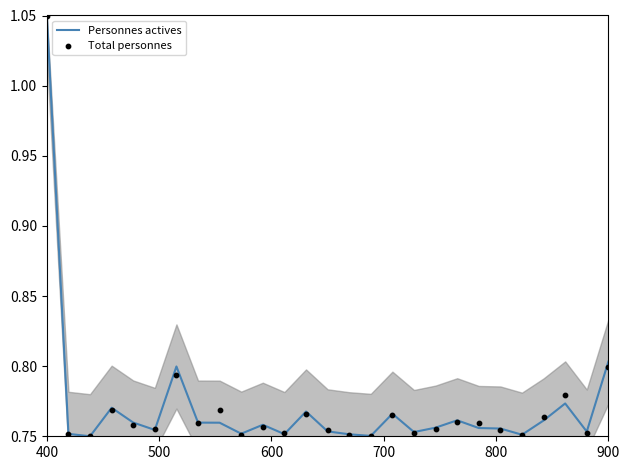

Which series contains the highest Y value?

Personnes actives